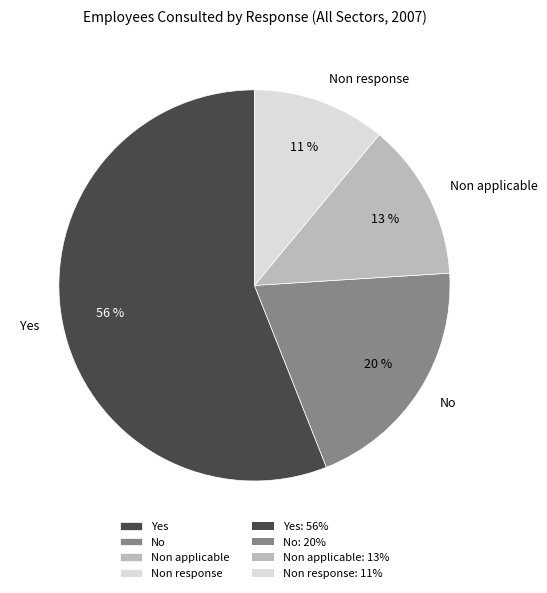

Approximately how many times larger is the value at Yes compared to No?

2.8